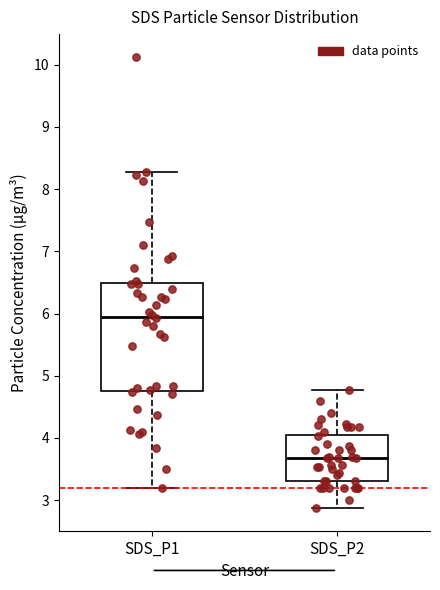

Where is the lower edge of the box for SDS_P1 on the y-axis? The values are not printed on the chart, so give them approximately, as read against the axis.

4.8